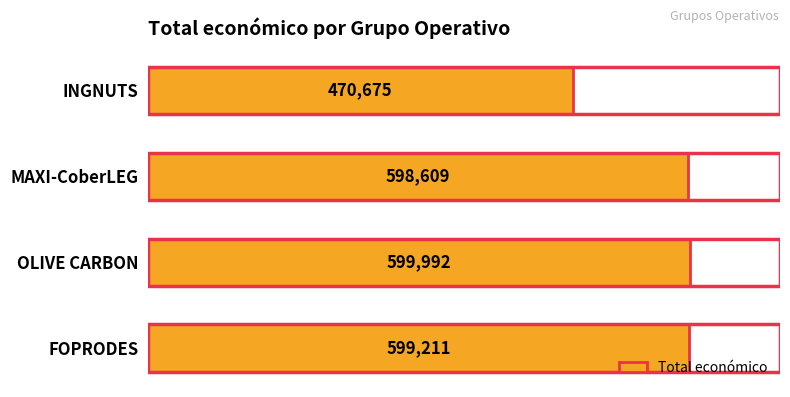

Reading bottom to top, list all the values displayed in this chart.

599211	599992	598609	470675